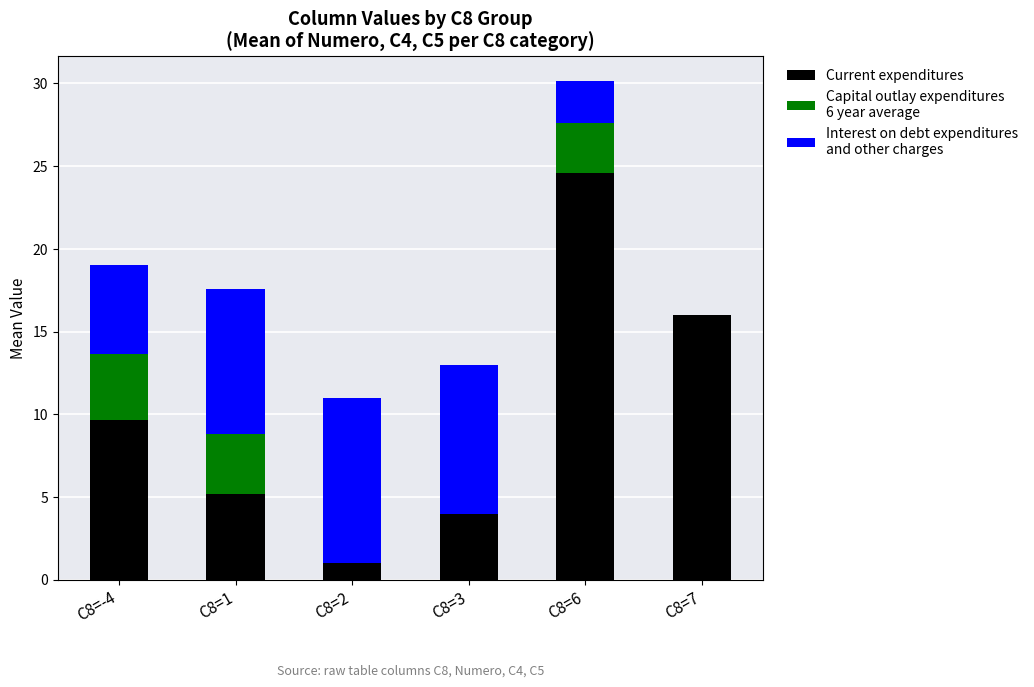

What is the total value across all series at C8=2?

11.0